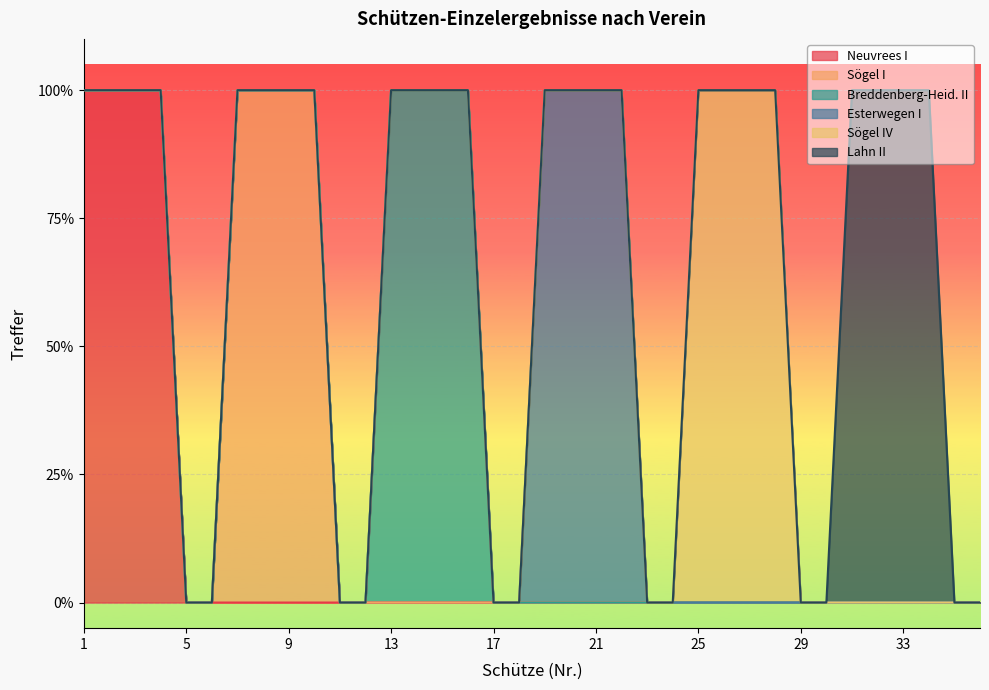

True or false: Breddenberg-Heid. II has more than 0 interior local peaks.

False